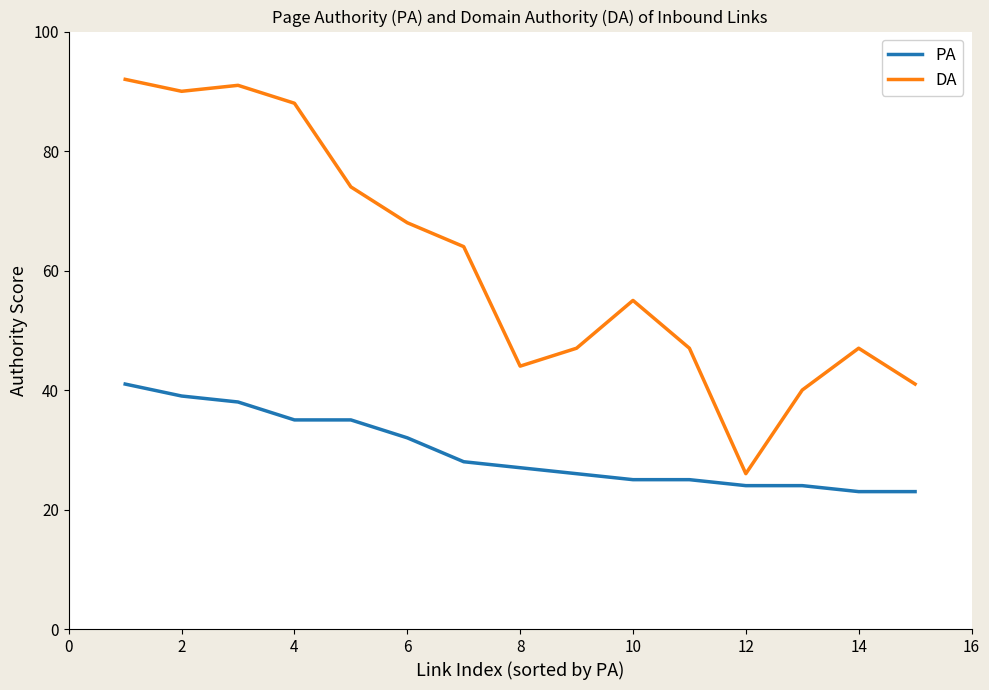

List the series in order of their overall mean, lowest first.

PA, DA